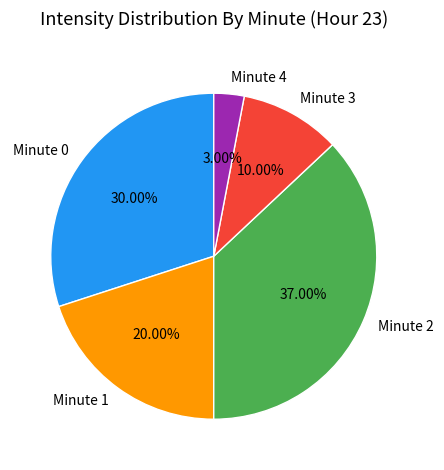

Is the sum of Minute 4 and Minute 3 greater than half?

No